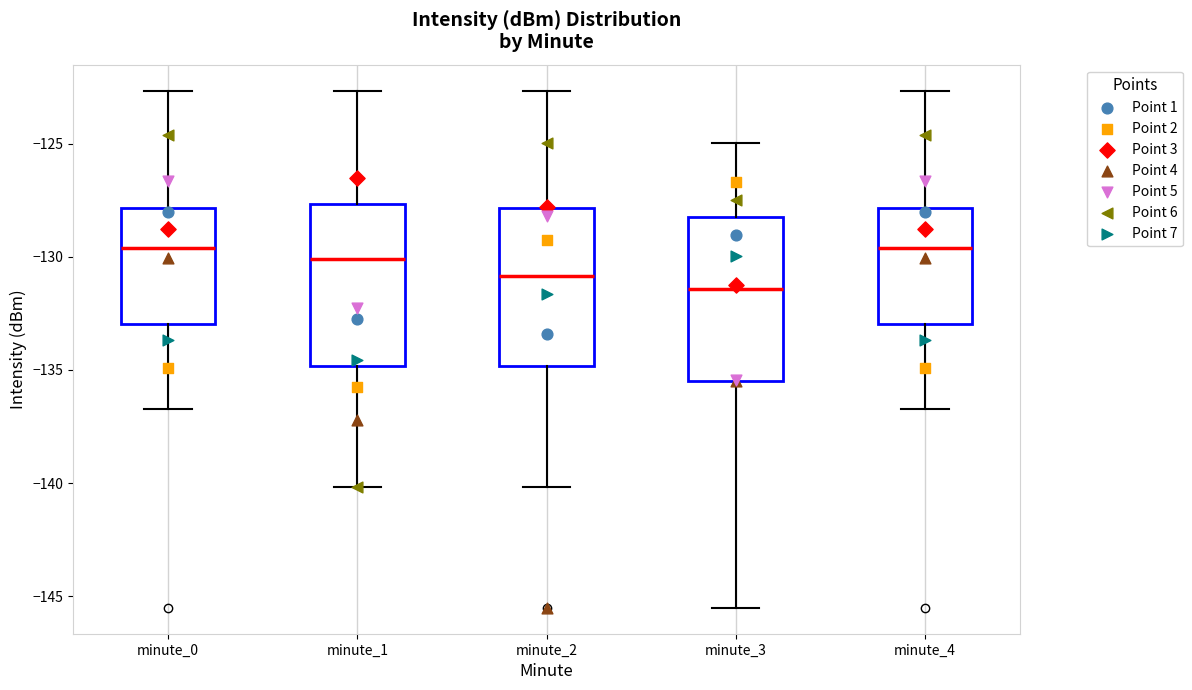

Which box has the lowest median line?

minute_3